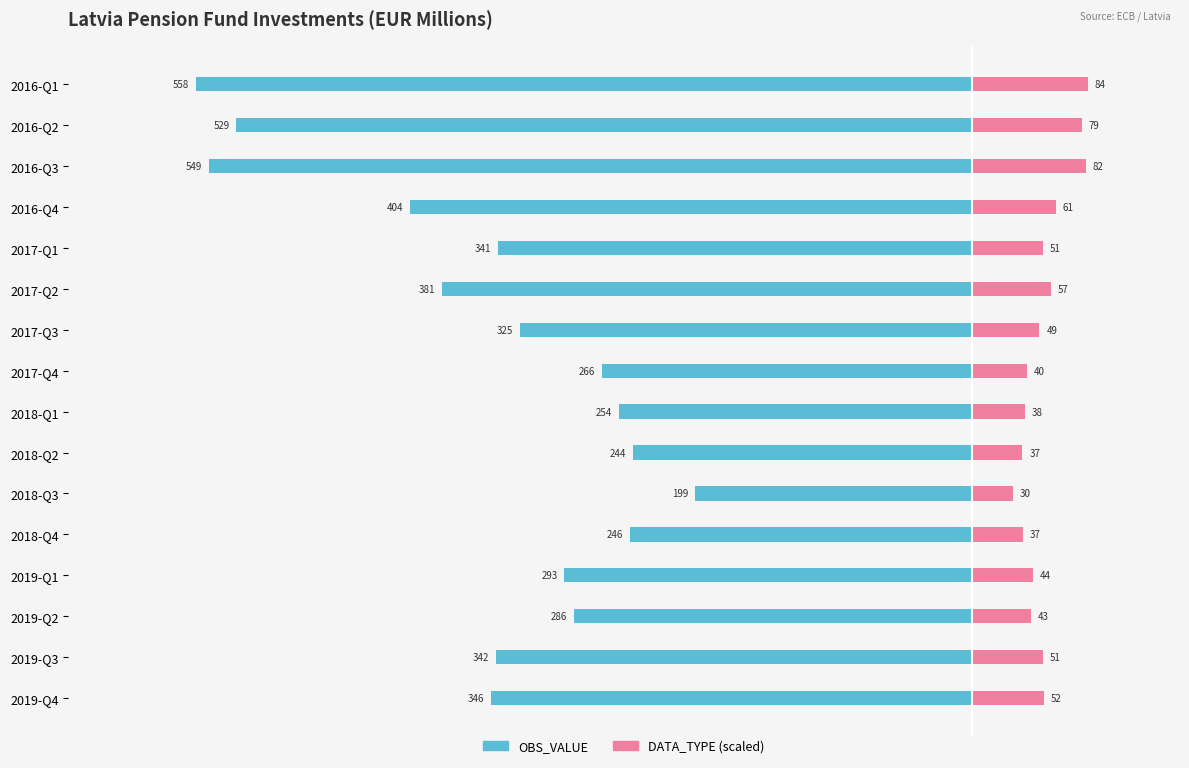

What is the value of the DATA_TYPE (scaled) bar at the 3rd from the left?

82.3